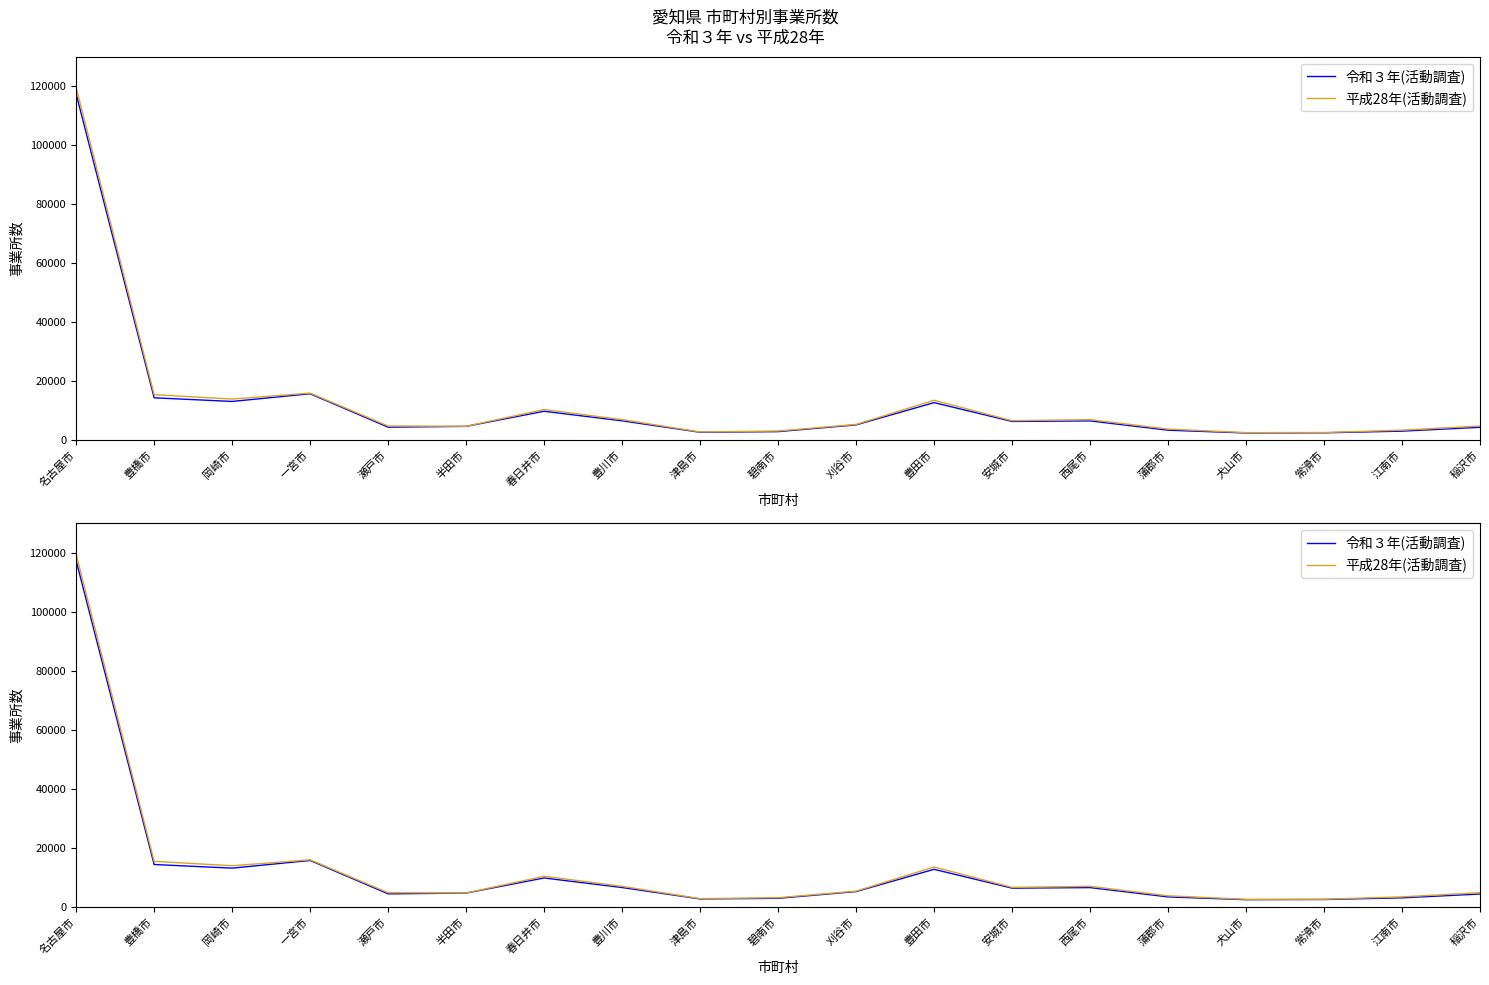

Rank the categories by 平成28年(活動調査) value from lowest to highest.

犬山市, 常滑市, 津島市, 碧南市, 江南市, 蒲郡市, 半田市, 瀬戸市, 稲沢市, 刈谷市, 安城市, 西尾市, 豊川市, 春日井市, 豊田市, 岡崎市, 豊橋市, 一宮市, 名古屋市